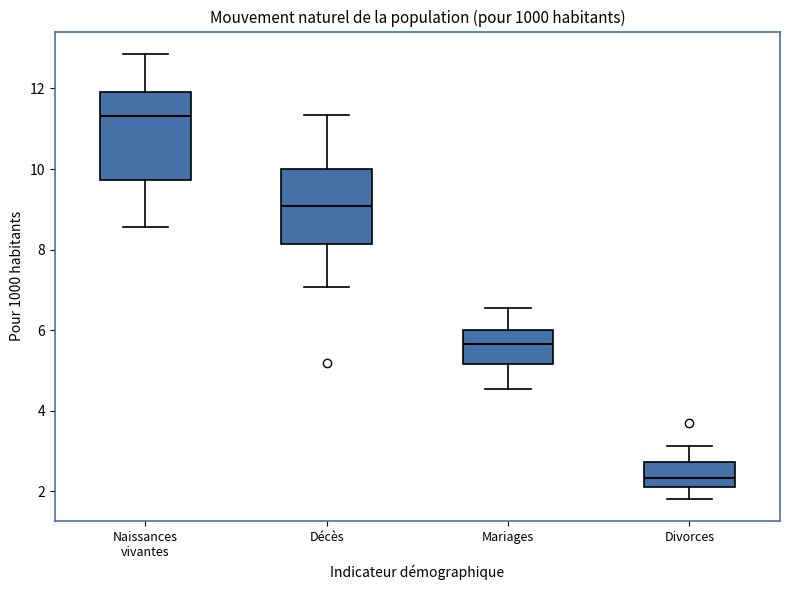

Which box's median line is the highest?

Naissances vivantes